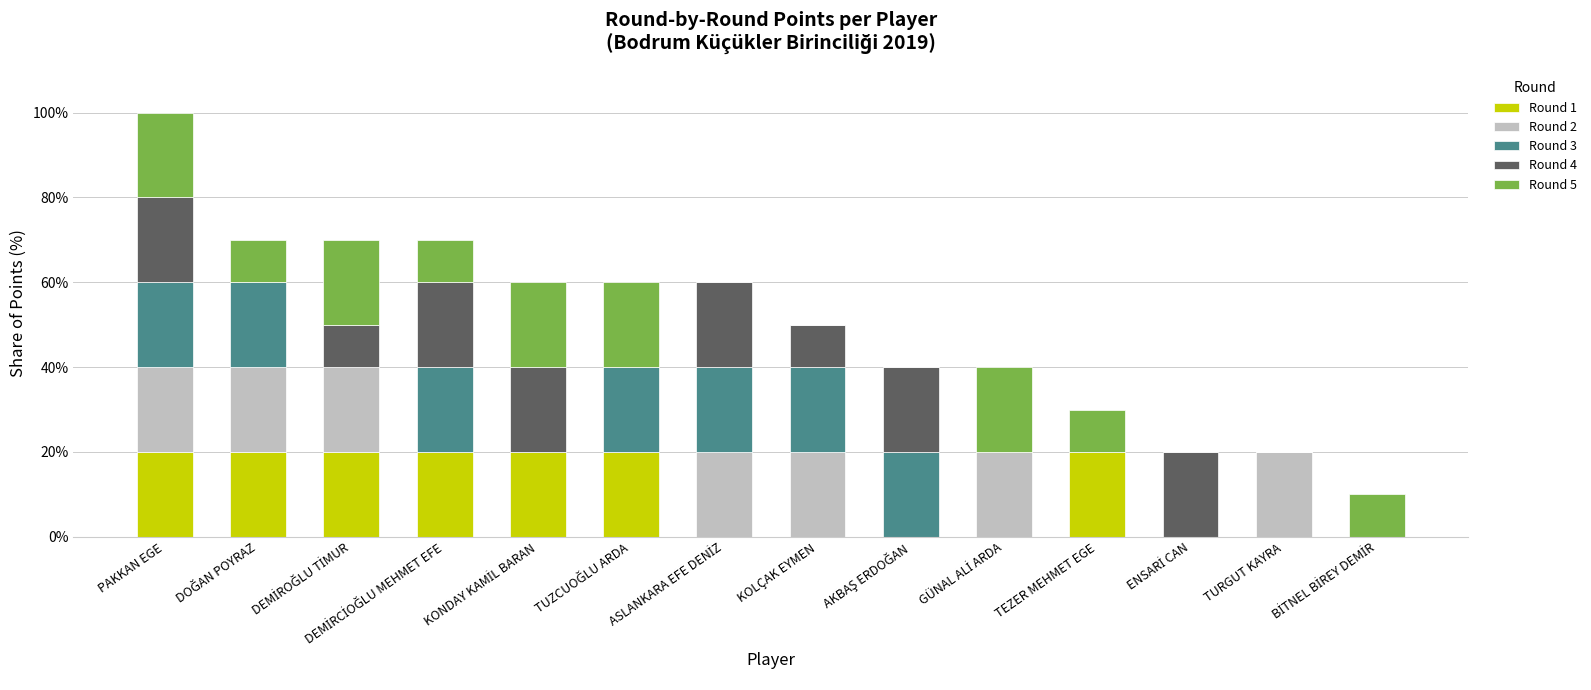

What position from the right is ENSARİ CAN?

3